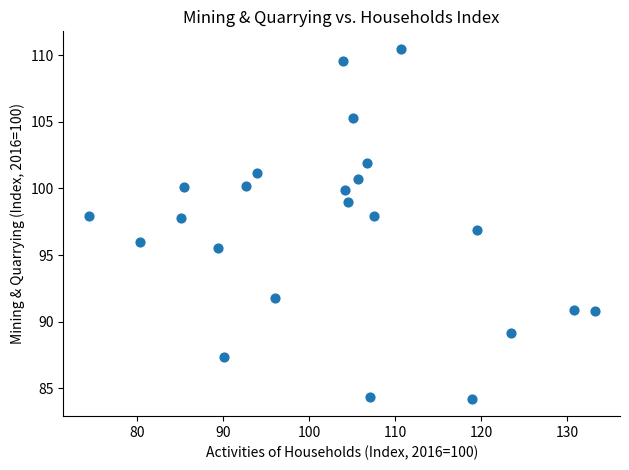

What is the range of Y values (max minus min)?

26.3